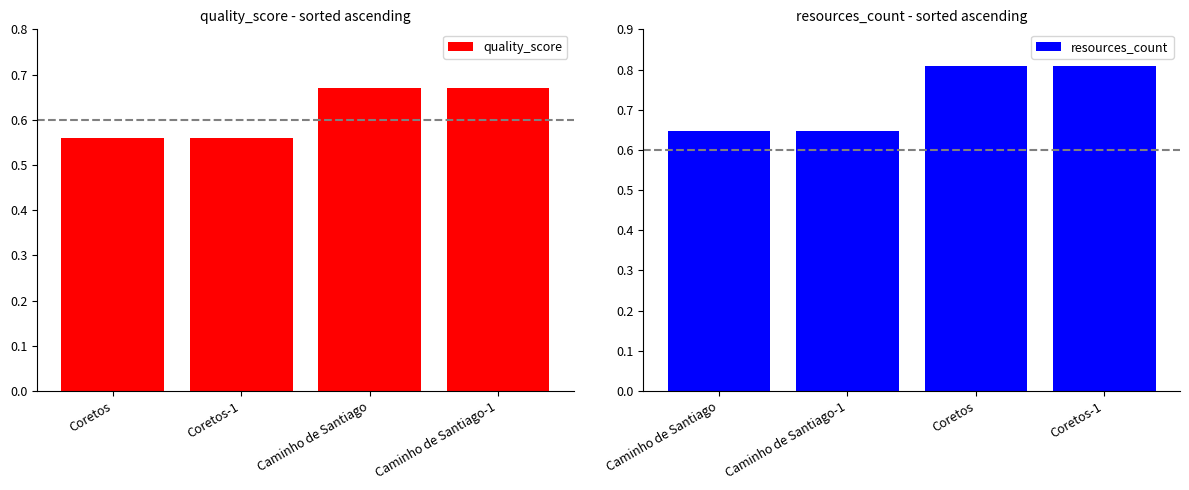

The quality_score series shows 0.1 at Coretos-1. True or false?

False